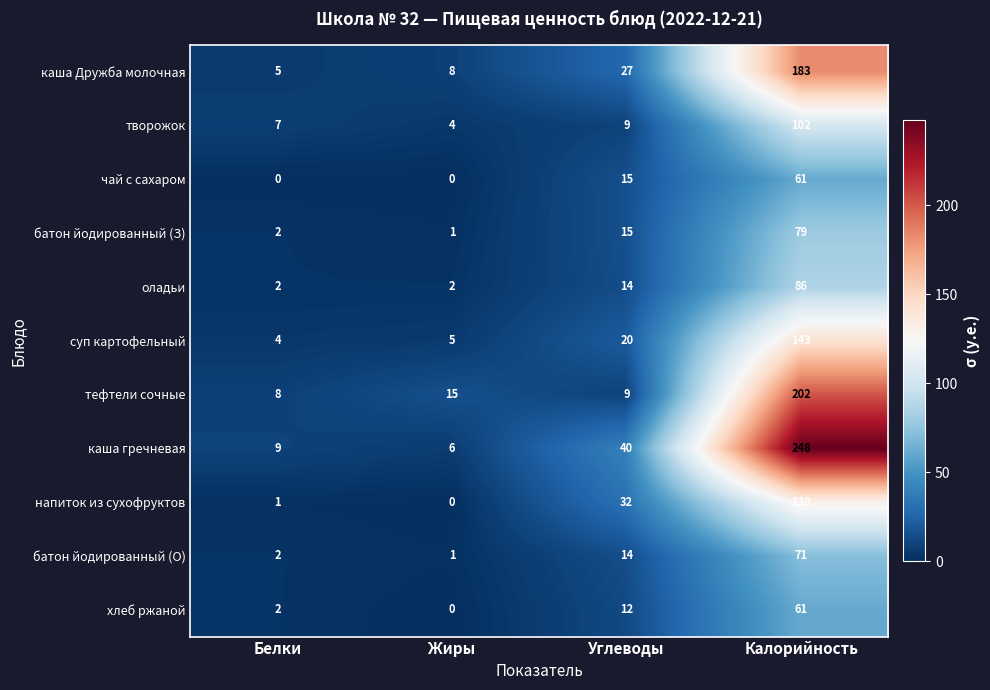

The value of хлеб ржаной at Калорийность is 108. True or false?

False